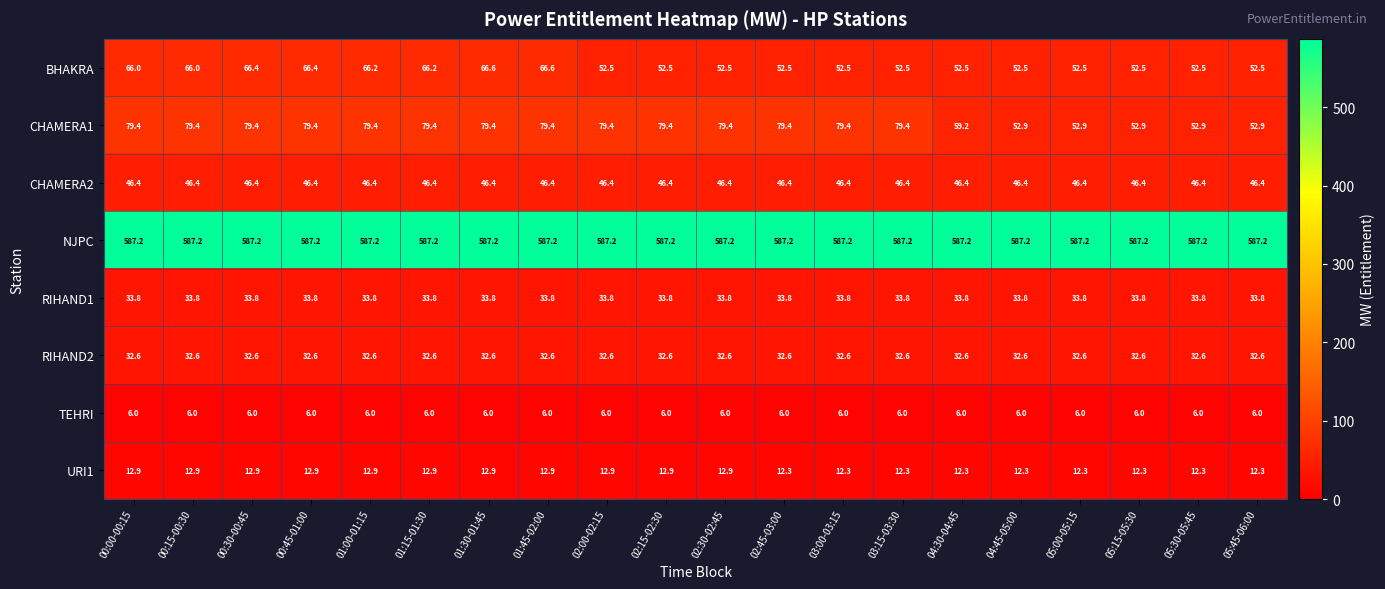

What is the lowest value of the CHAMERA2 series?

46.4